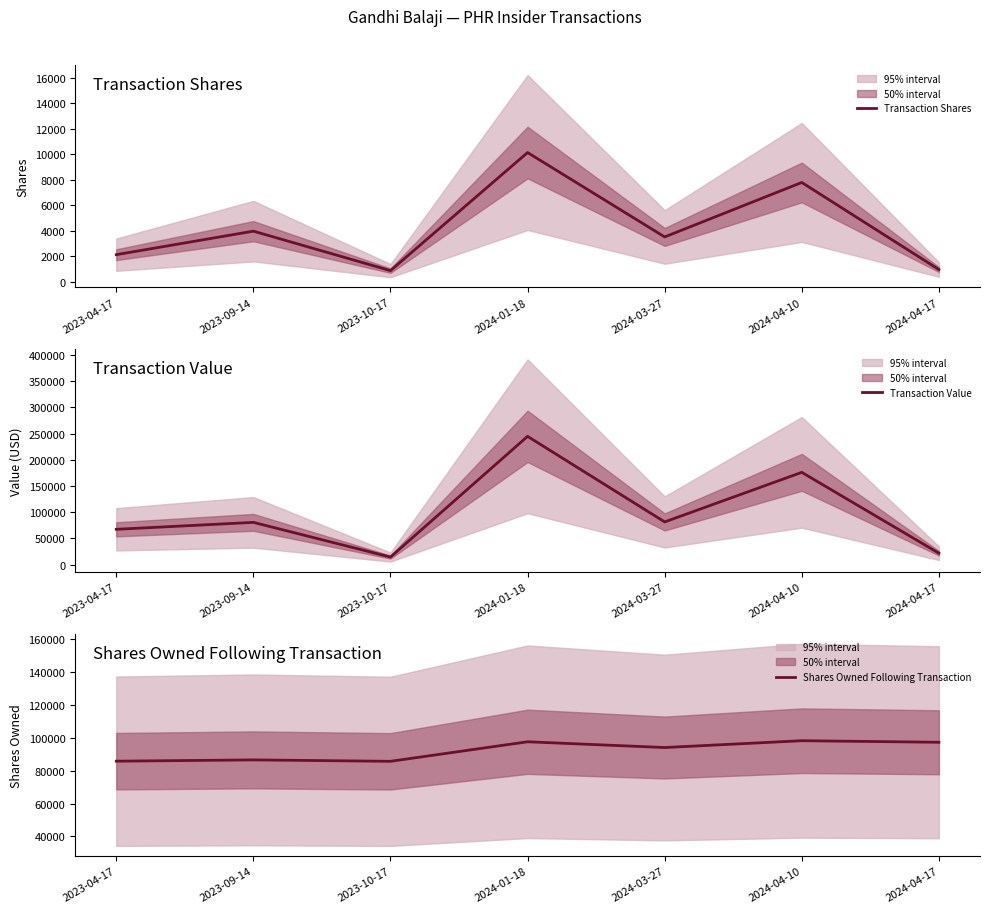

The value of Shares Owned Following Transaction at 2023-10-17 is 56712. True or false?

False